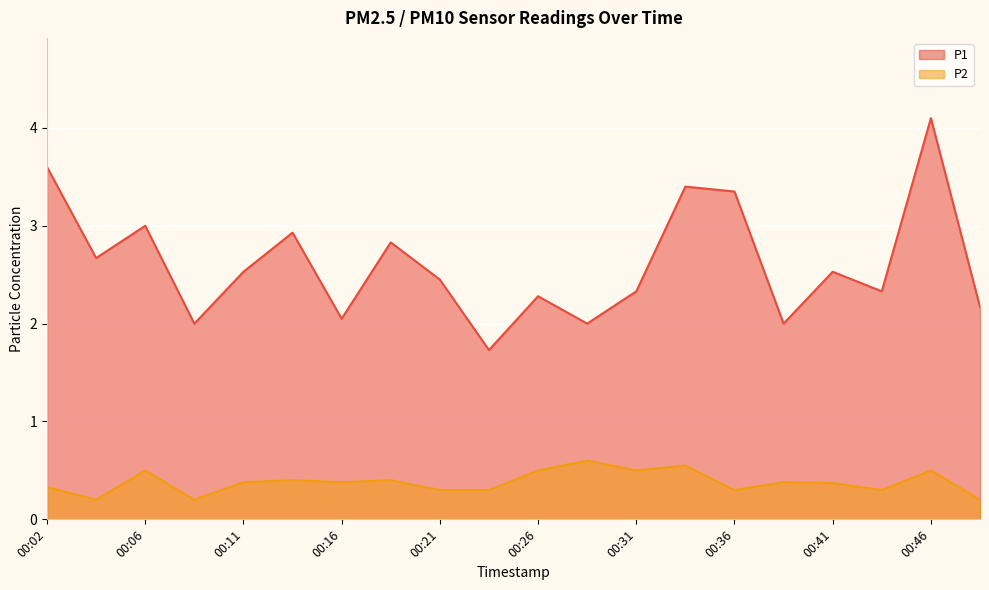

How many interior local peaks does the P2 series have?

7